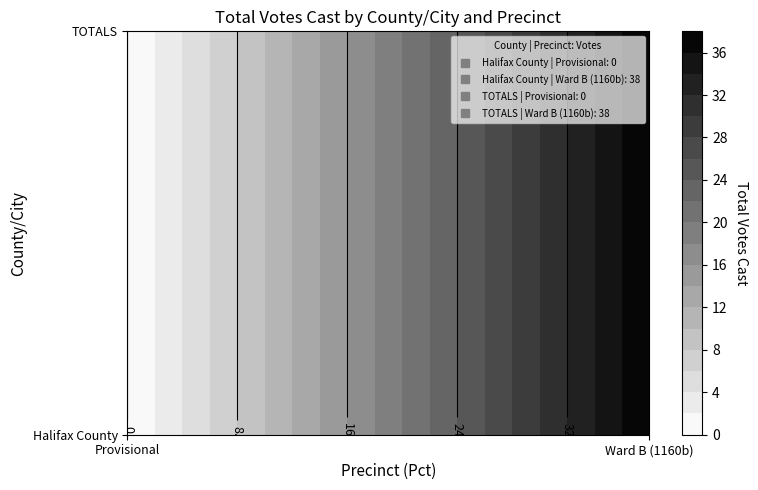

Reading left to right, extract all data points from this chart.

Halifax County: Provisional=0	Ward B (1160b)=38
TOTALS: Provisional=0	Ward B (1160b)=38